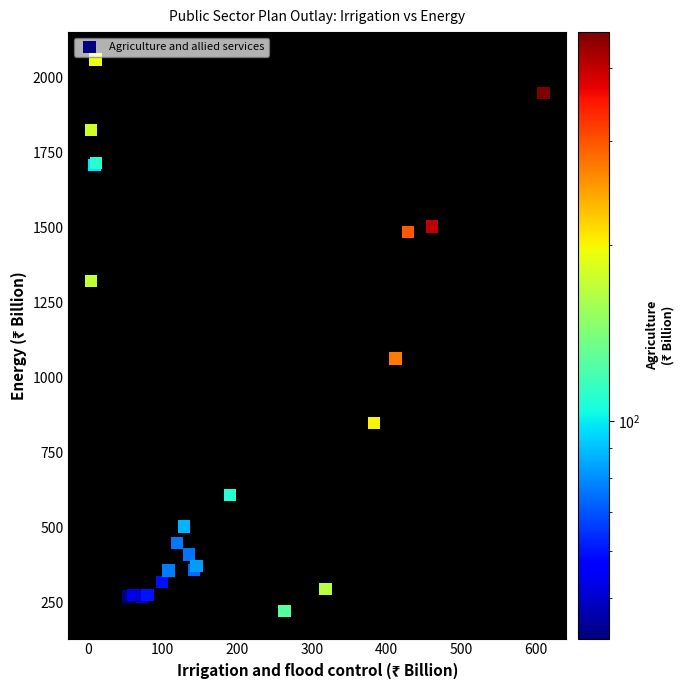

What Y value in the scatter plot is closest to 1139?

1062.1